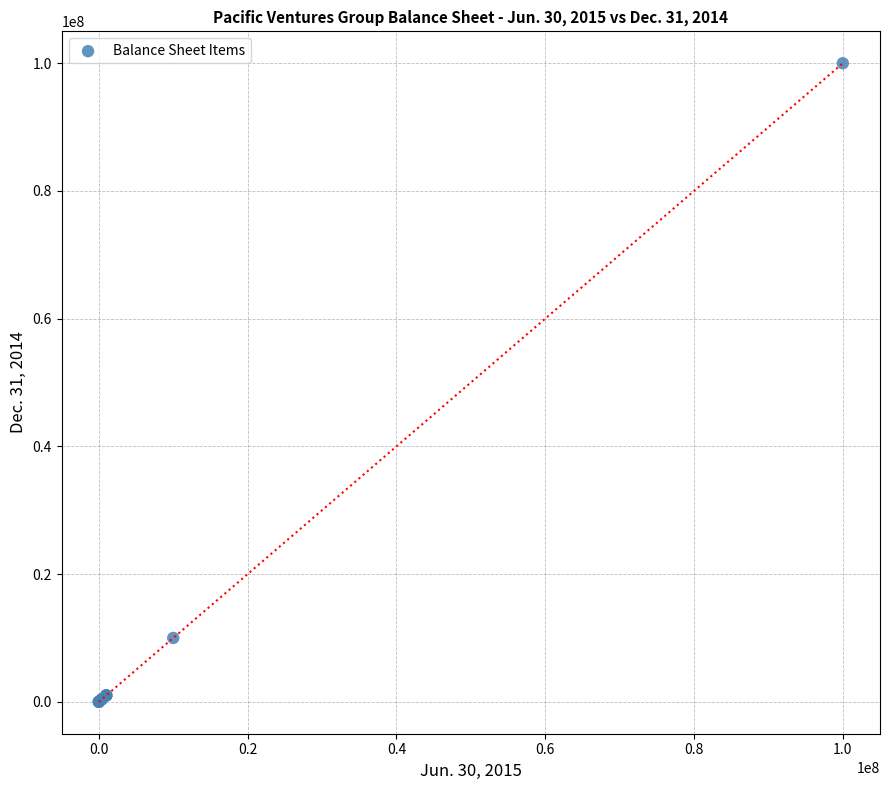

What Y value in the scatter plot is closest to 50000000?

10000000.0